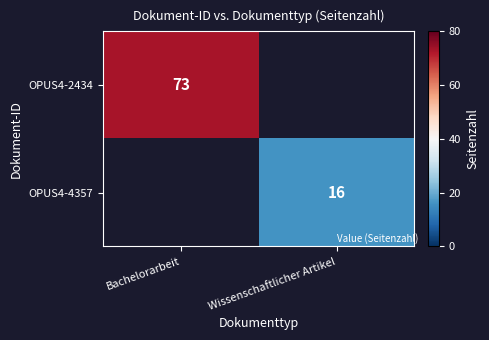

True or false: OPUS4-2434 has a value of 24 at Bachelorarbeit.

False